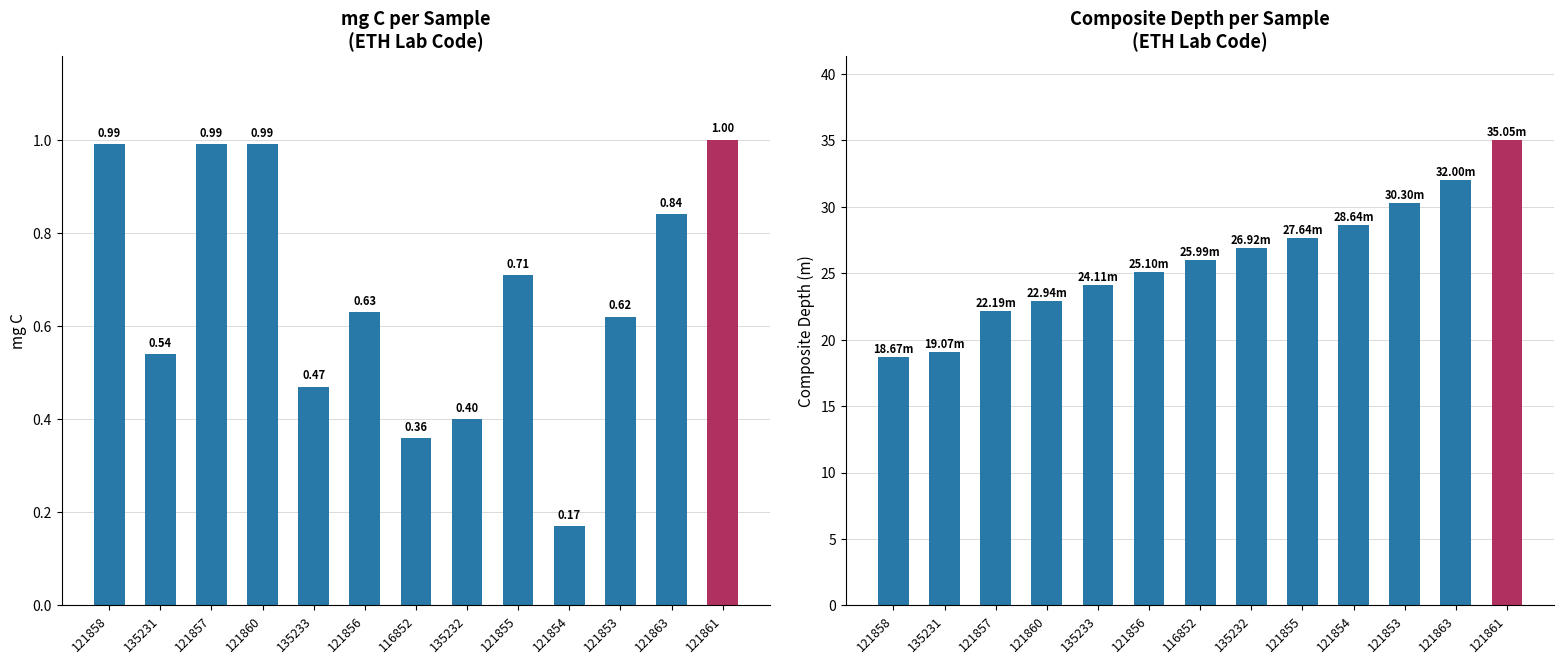

Which category has the lowest value across all series?

121854